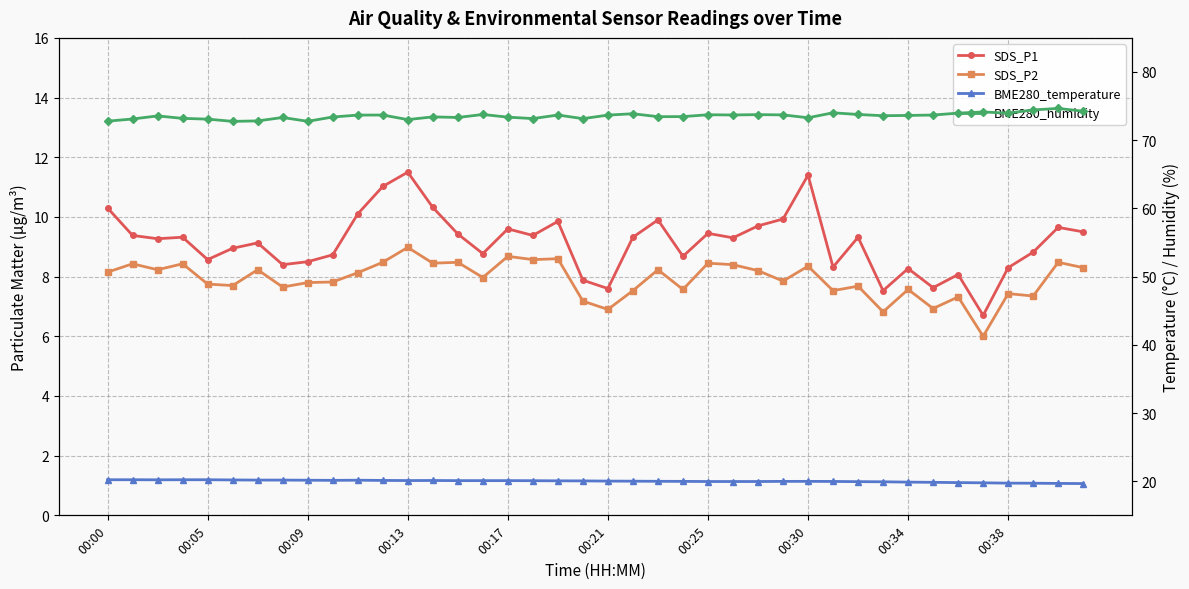

True or false: BME280_temperature and SDS_P2 cross at least once.

False